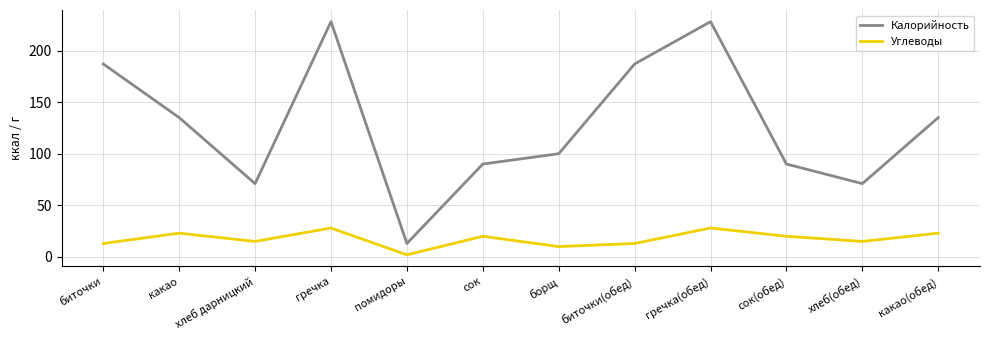

What is the minimum value shown in the chart?

2